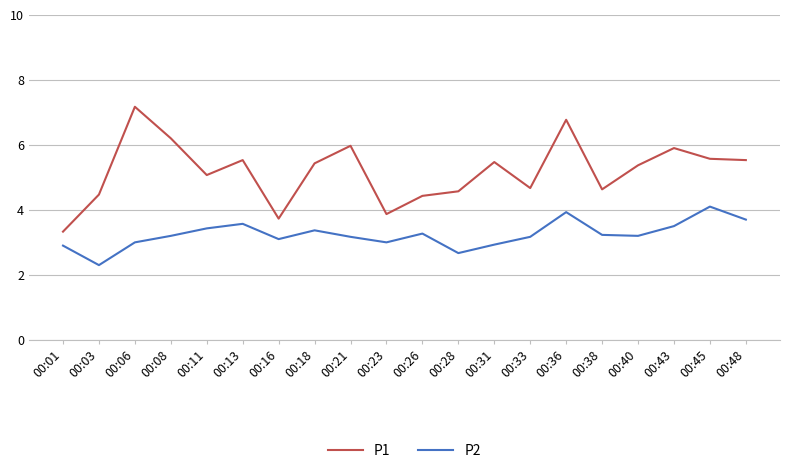

What is the difference between the second highest and minimum values in the P1 series?

3.4